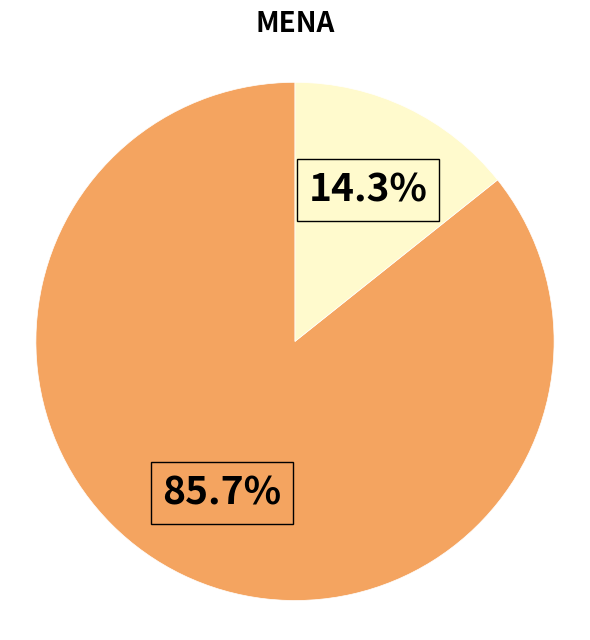

Does any single category account for the majority?

Yes